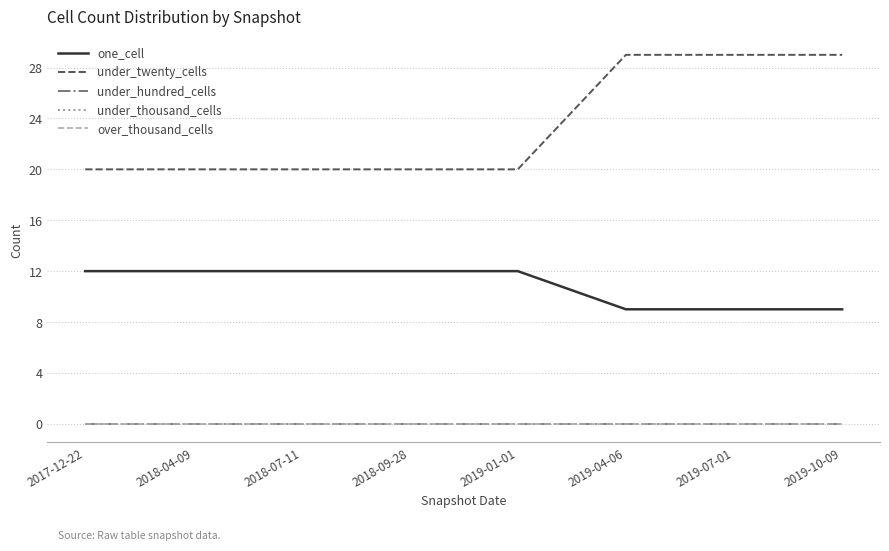

What is the label of the 6th point from the right?

2018-07-11